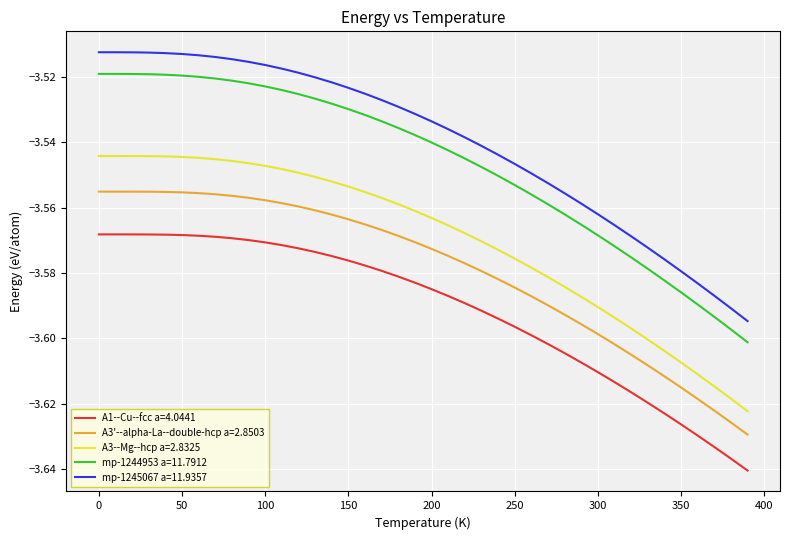

What are all the series names shown in the legend?

A1--Cu--fcc a=4.0441, A3'--alpha-La--double-hcp a=2.8503, A3--Mg--hcp a=2.8325, mp-1244953 a=11.7912, mp-1245067 a=11.9357